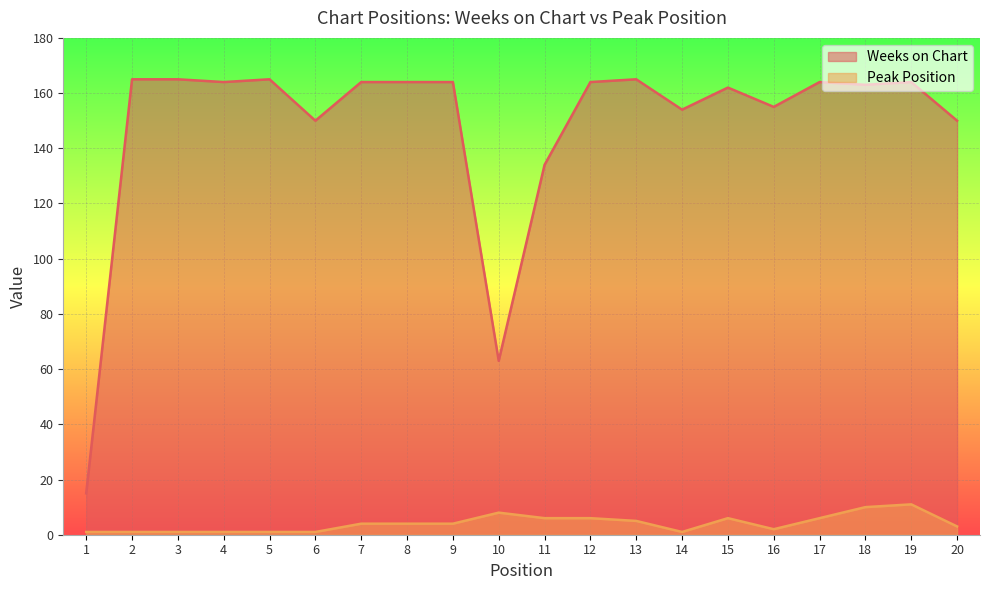

What is the spread (max minus min) of values at 9?

160